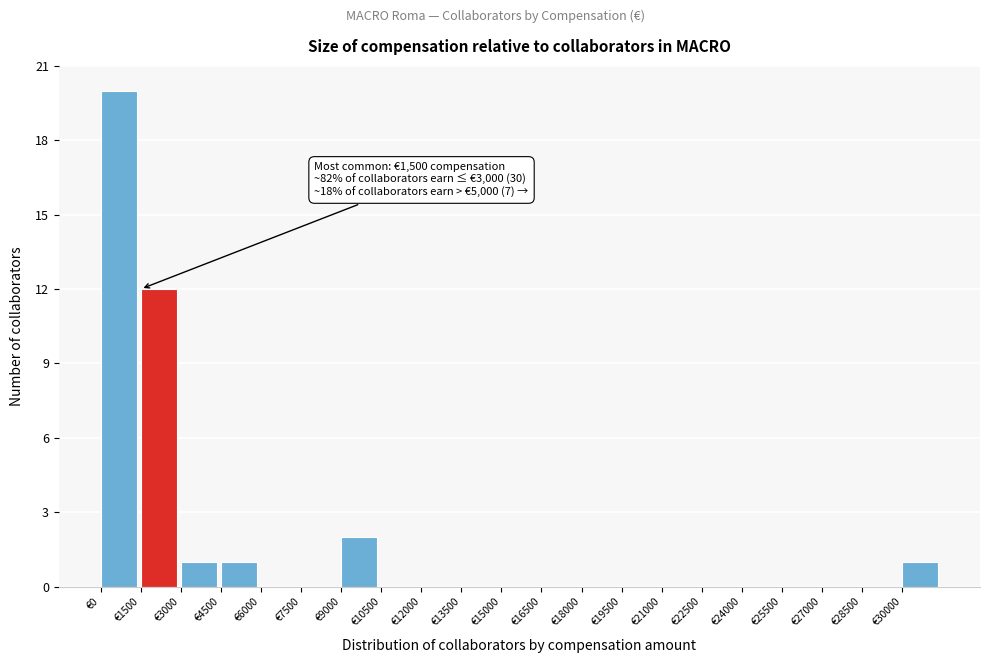

Over which range of the x-axis is the bar tallest?

0 to 1500